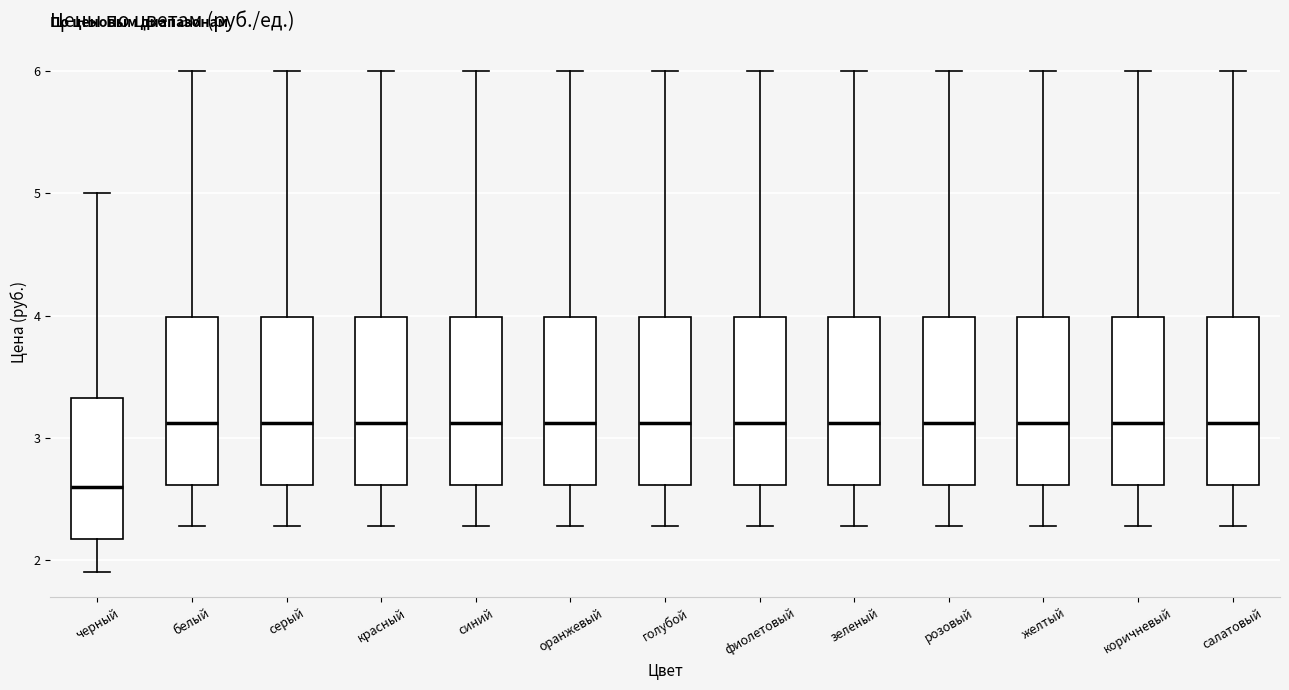

Reading left to right, transcribe this box plot: for each box, give where its median line is, the range the box spans, and where its two whiskers end, as read against the y-axis. The values are not printed on the chart, so give them approximately, as read against the axis.

черный: median 2.6, box 2.2 to 3.3, whiskers 1.9 to 5.0
белый: median 3.1, box 2.6 to 4.0, whiskers 2.3 to 6.0
серый: median 3.1, box 2.6 to 4.0, whiskers 2.3 to 6.0
красный: median 3.1, box 2.6 to 4.0, whiskers 2.3 to 6.0
синий: median 3.1, box 2.6 to 4.0, whiskers 2.3 to 6.0
оранжевый: median 3.1, box 2.6 to 4.0, whiskers 2.3 to 6.0
голубой: median 3.1, box 2.6 to 4.0, whiskers 2.3 to 6.0
фиолетовый: median 3.1, box 2.6 to 4.0, whiskers 2.3 to 6.0
зеленый: median 3.1, box 2.6 to 4.0, whiskers 2.3 to 6.0
розовый: median 3.1, box 2.6 to 4.0, whiskers 2.3 to 6.0
желтый: median 3.1, box 2.6 to 4.0, whiskers 2.3 to 6.0
коричневый: median 3.1, box 2.6 to 4.0, whiskers 2.3 to 6.0
салатовый: median 3.1, box 2.6 to 4.0, whiskers 2.3 to 6.0